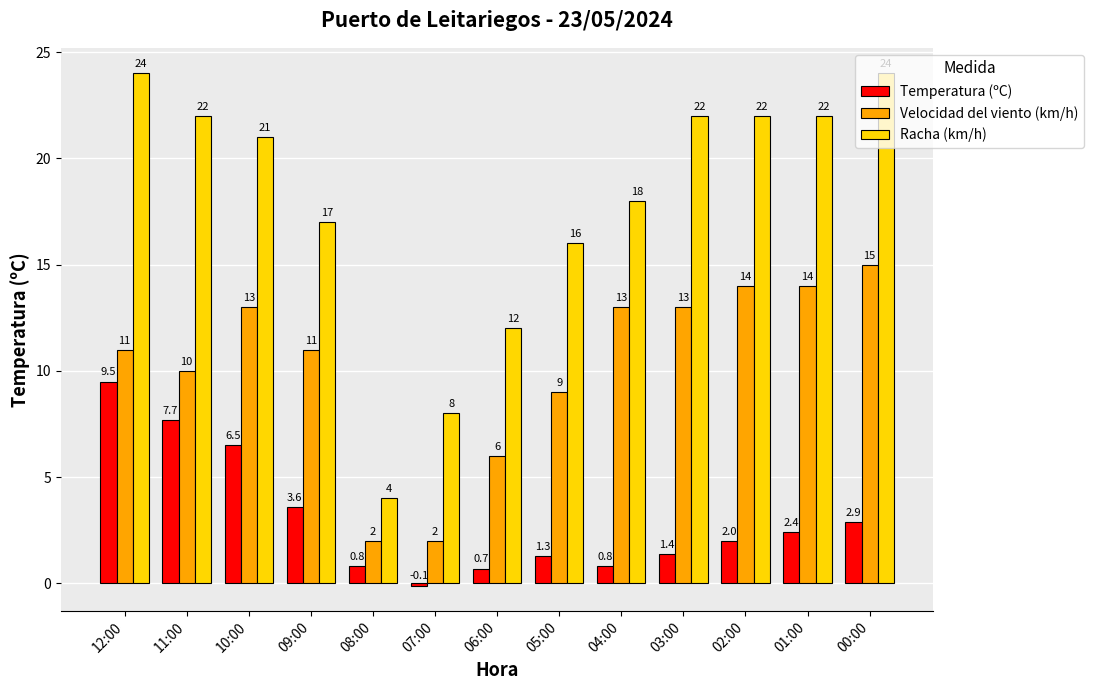

At which category is the sum across all series the highest?

12:00